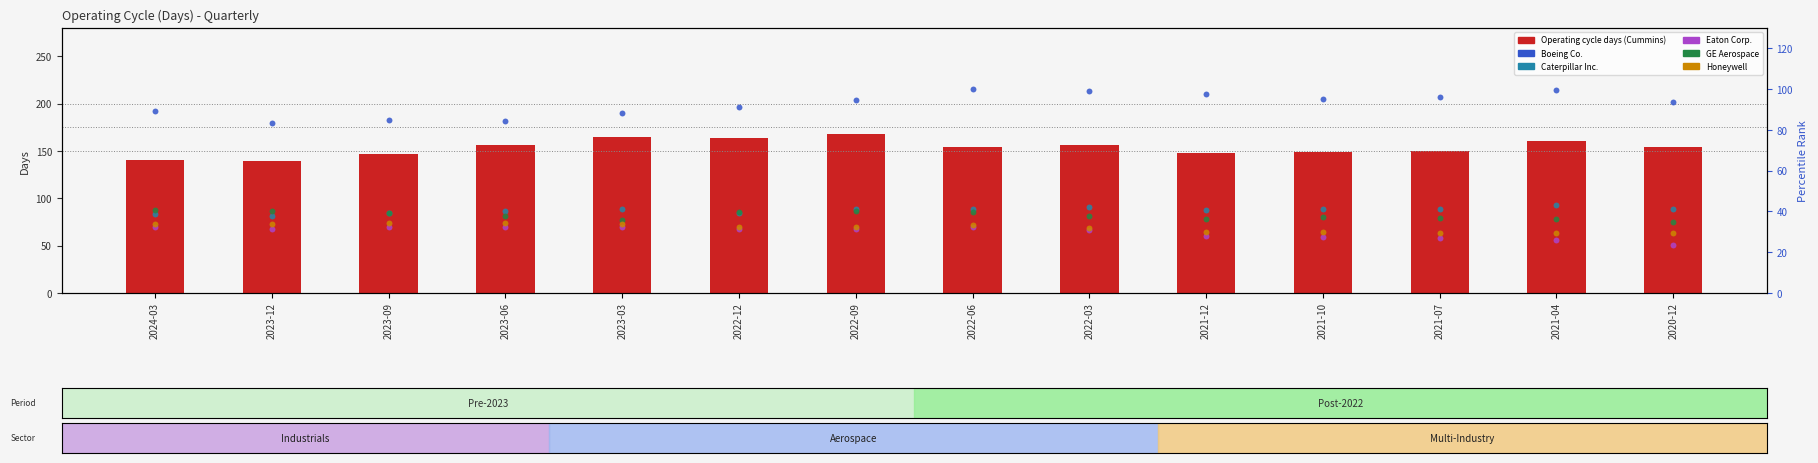

At how many categories does at least one series exceed 34?

14